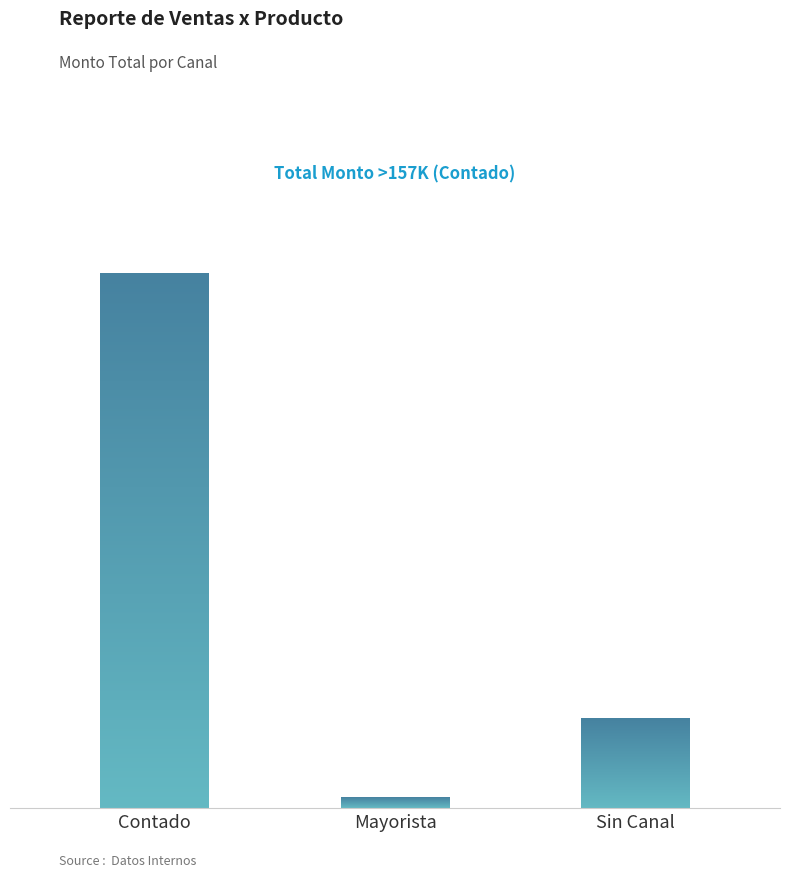

Between 7 and 10, which series saw the biggest shift?

Monto